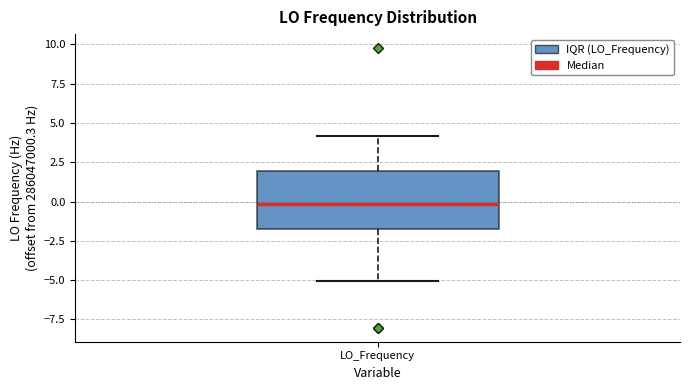

Transcribe this box plot: give where the median line is, the range the box spans, and where the two whiskers end, as read against the y-axis. The values are not printed on the chart, so give them approximately, as read against the axis.

median 0.0, box -1.5 to 2.0, whiskers -5.0 to 4.0